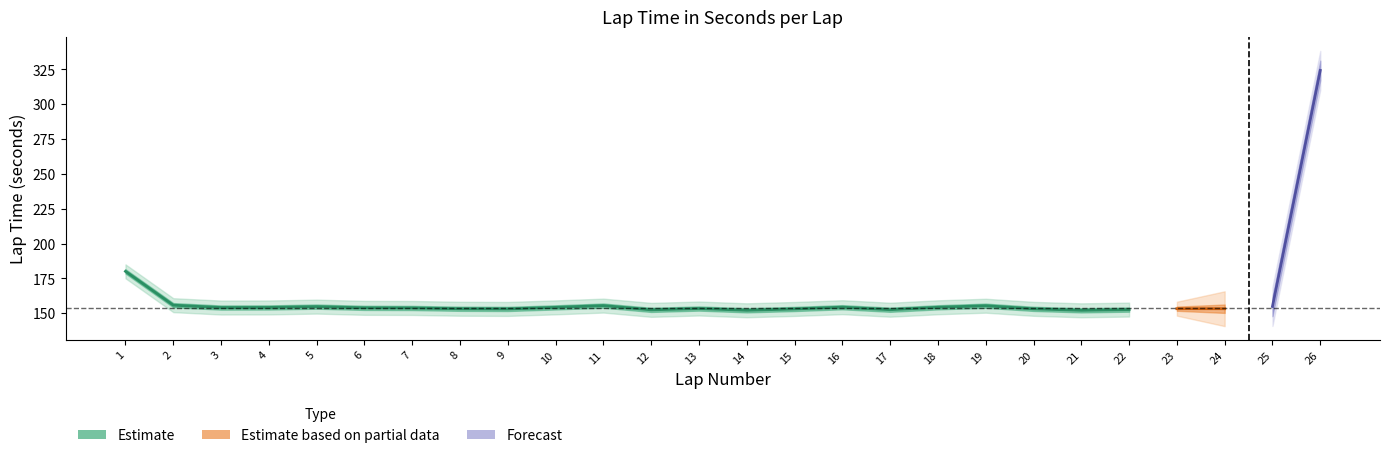

What is the greatest value displayed?

324.3